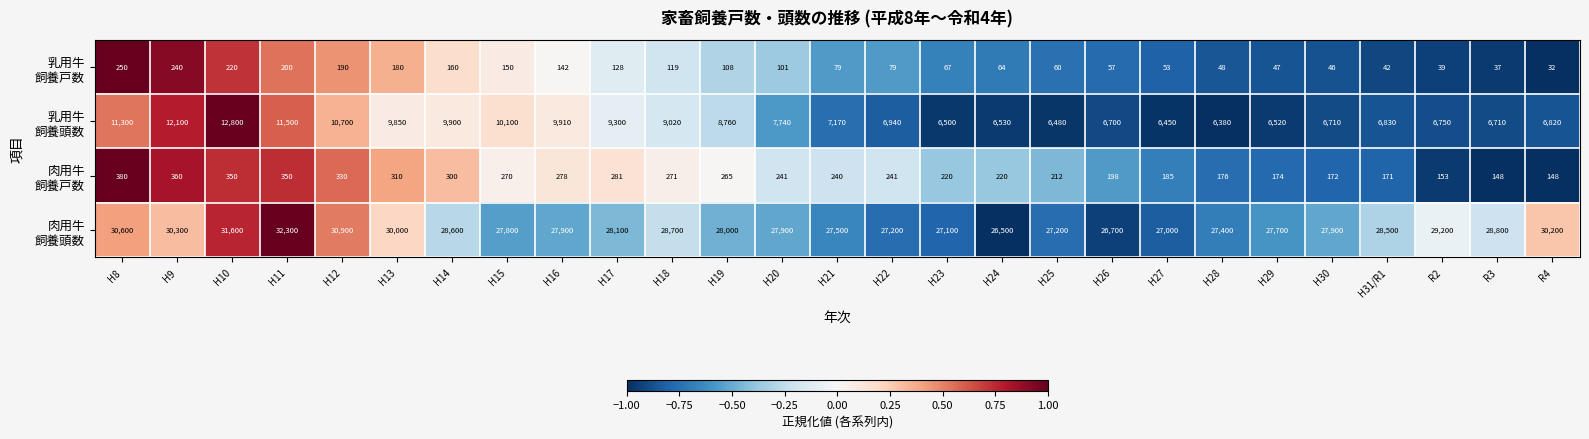

What is the total value across all series at H12?

42120